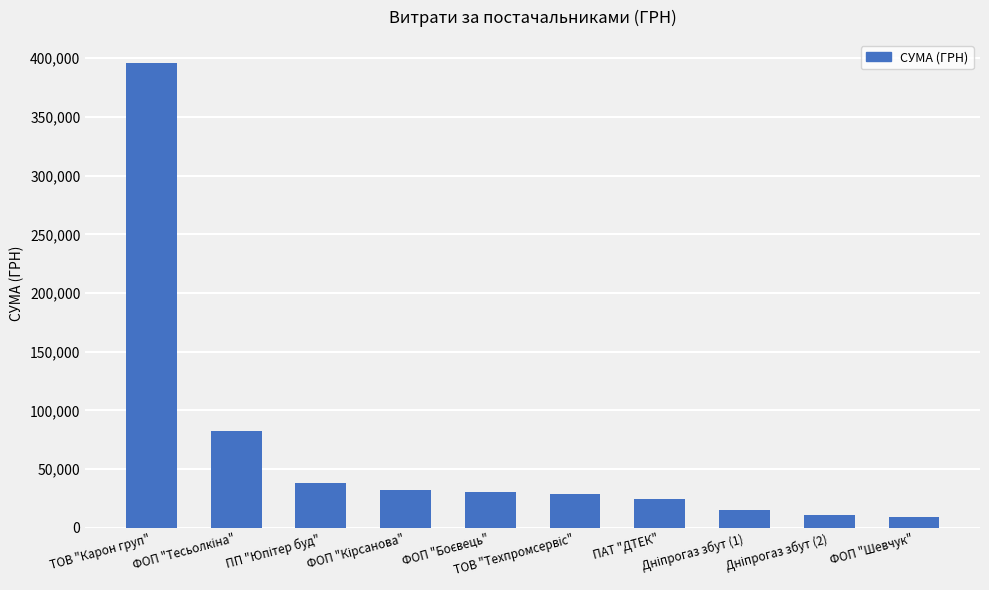

What is the smallest value displayed?

8900.0